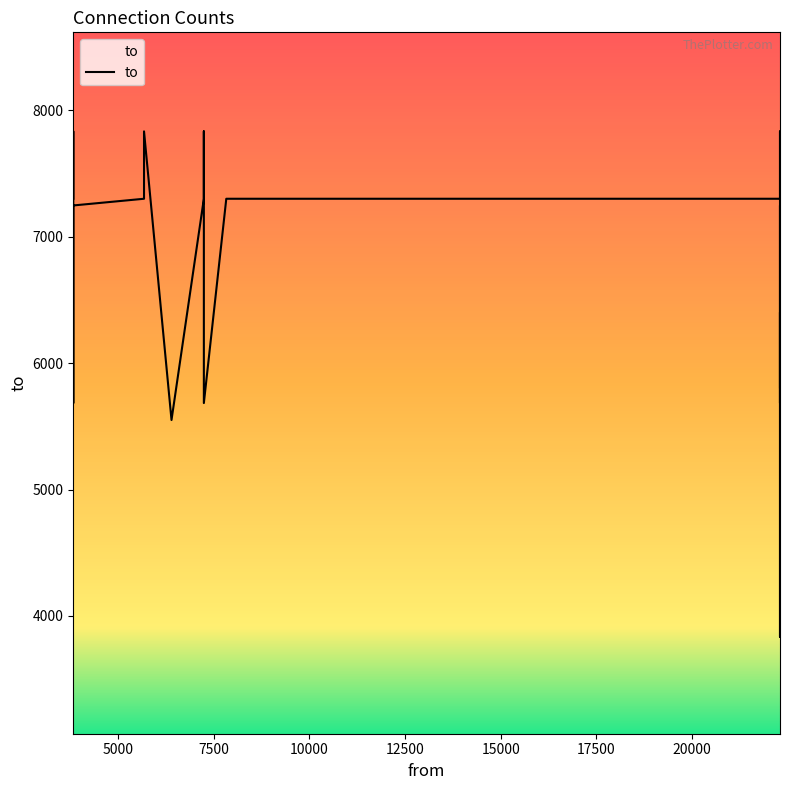

True or false: there are more than 2 points higher than both neighbors.

True